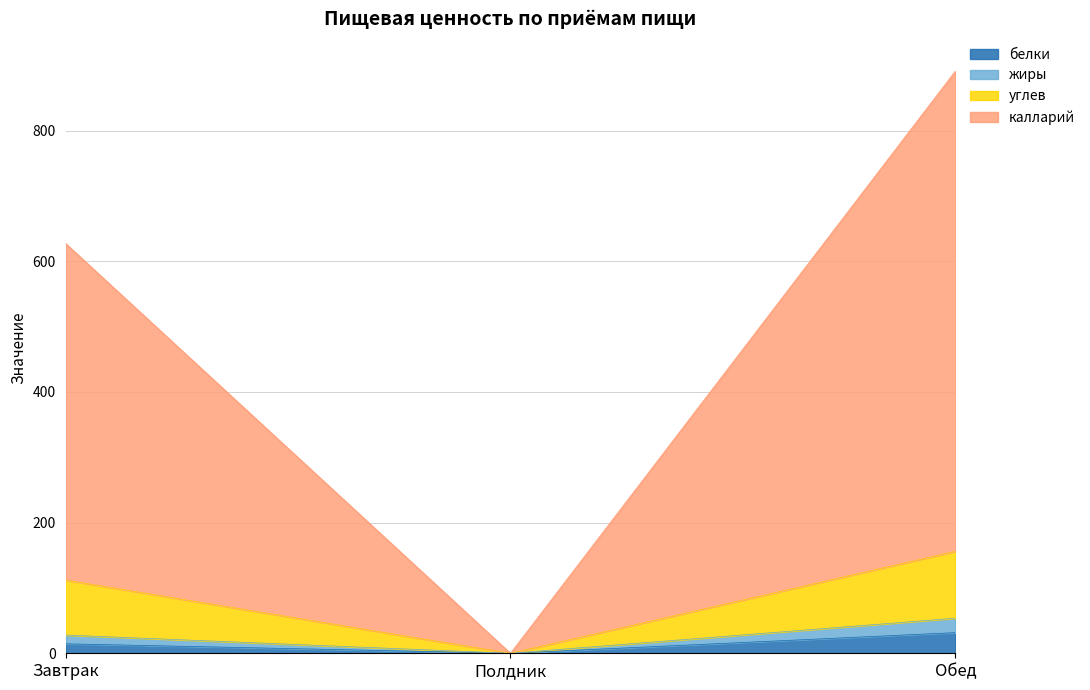

At how many categories does at least one series exceed 351?

2